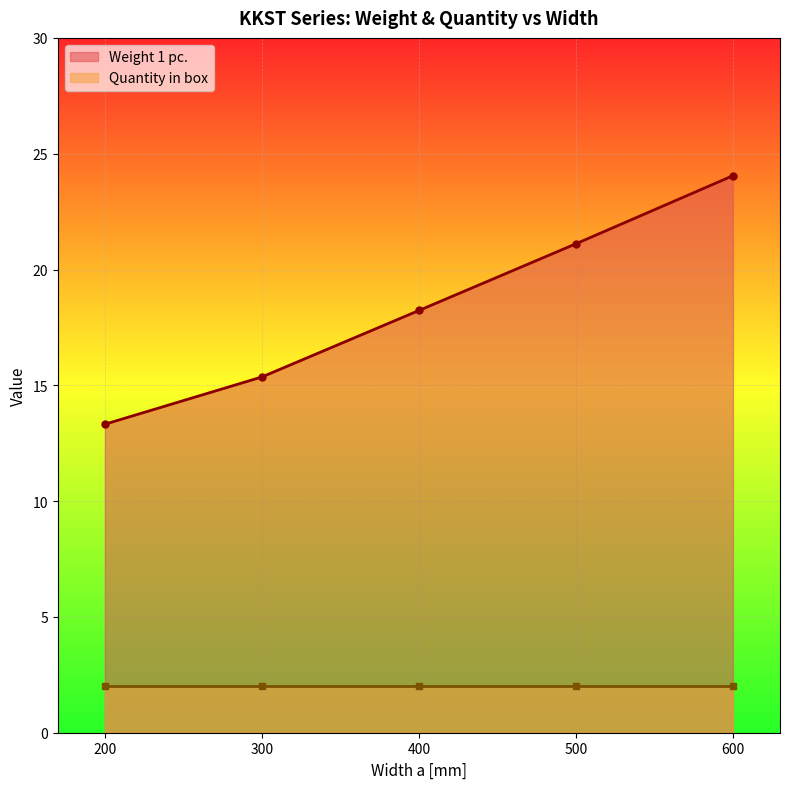

How many values exceed 18?

3